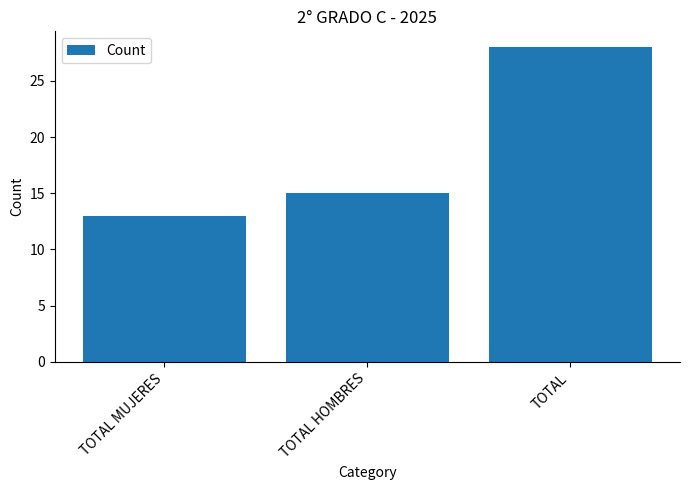

Where is the data nearest to the value 20?

TOTAL HOMBRES